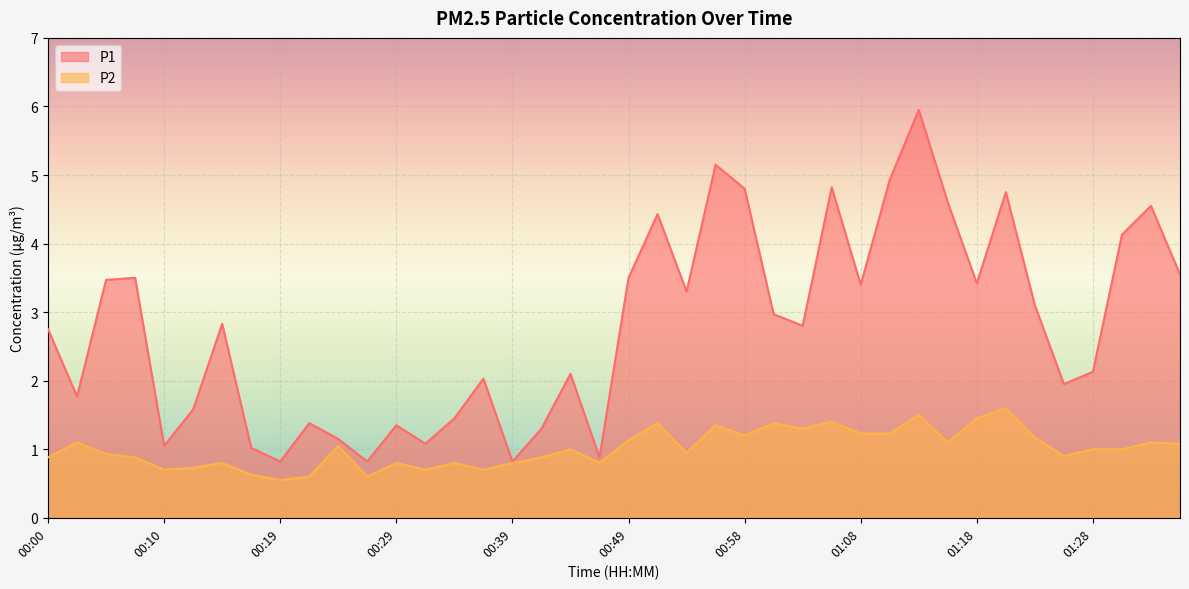

Reading right to left, transcribe all the data shown in this chart.

P1: 3.5	4.5	4.1	2.1	1.9	3.1	4.8	3.4	4.6	6.0	4.9	3.4	4.8	2.8	3.0	4.8	5.2	3.3	4.4	3.5	0.9	2.1	1.3	0.8	2.0	1.4	1.1	1.4	0.8	1.1	1.4	0.8	1.0	2.8	1.6	1.1	3.5	3.5	1.8	2.8
P2: 1.1	1.1	1.0	1.0	0.9	1.2	1.6	1.4	1.1	1.5	1.2	1.2	1.4	1.3	1.4	1.2	1.4	0.9	1.4	1.1	0.8	1.0	0.9	0.8	0.7	0.8	0.7	0.8	0.6	1.1	0.6	0.6	0.6	0.8	0.7	0.7	0.9	0.9	1.1	0.9